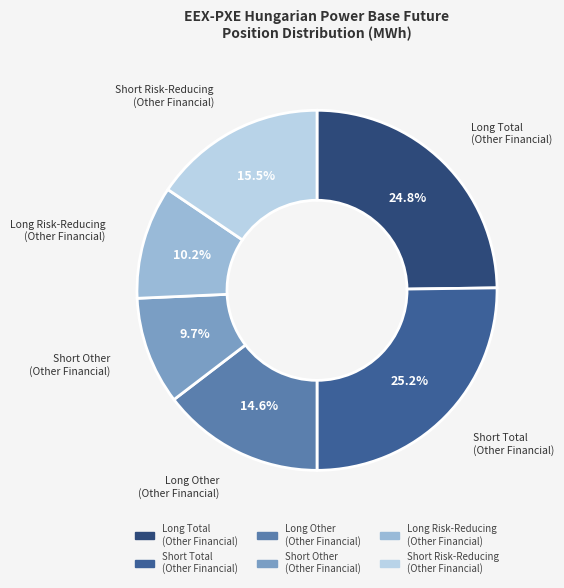

How many segments does this pie chart have?

6